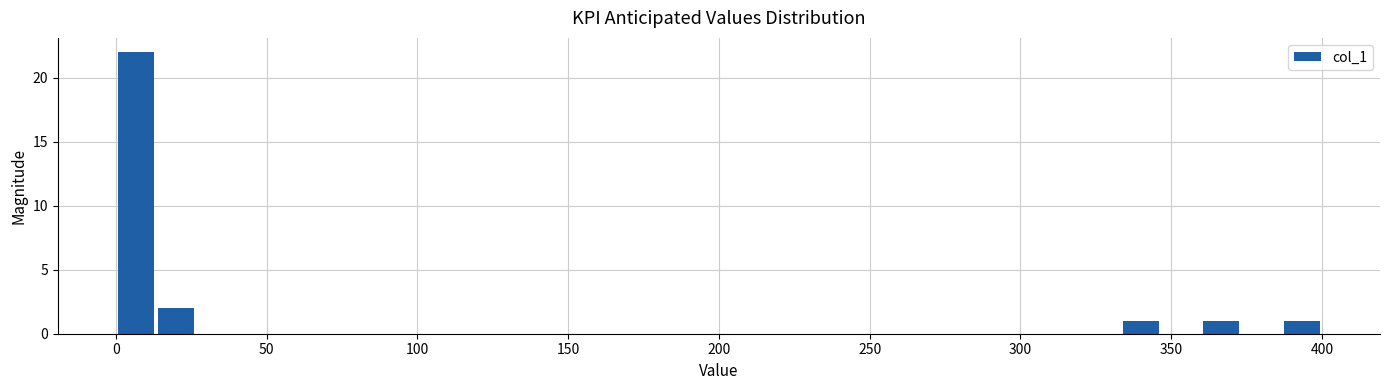

Around what value on the x-axis is the tallest bar? Give the approximate position of its centre, as read against the axis.

5